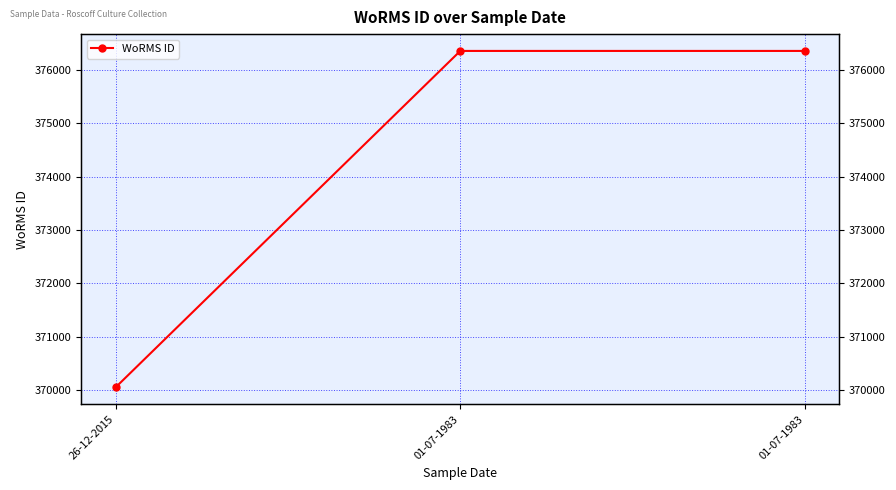

What is the label of the 1st point from the right?

01-07-1983